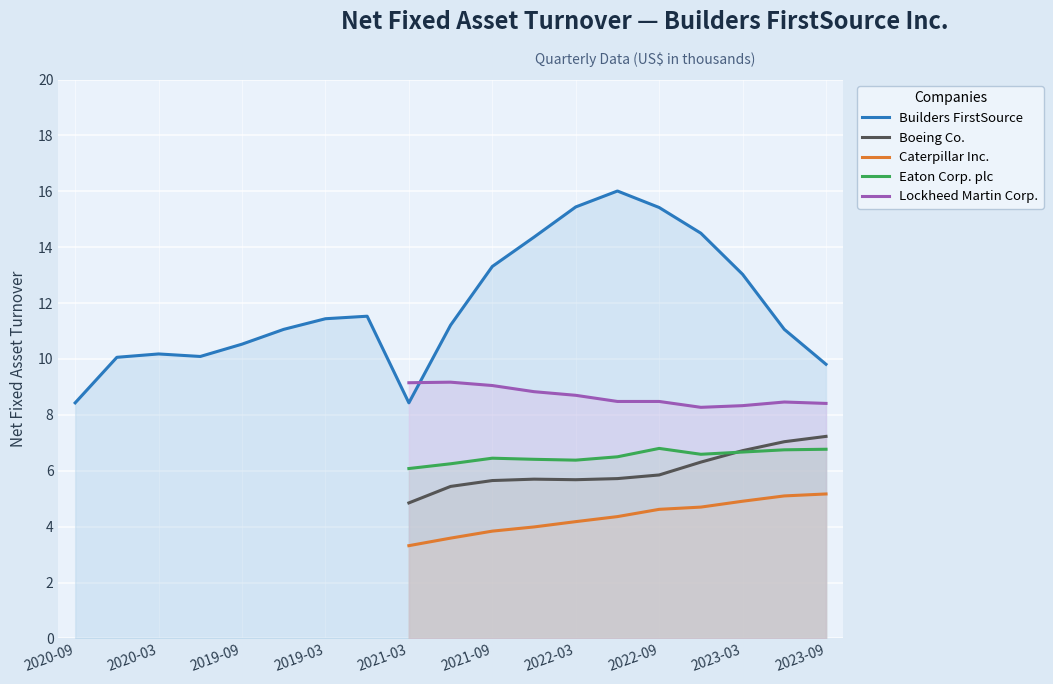

Is it true that Builders FirstSource equals 23.4 at 2022-09?

False